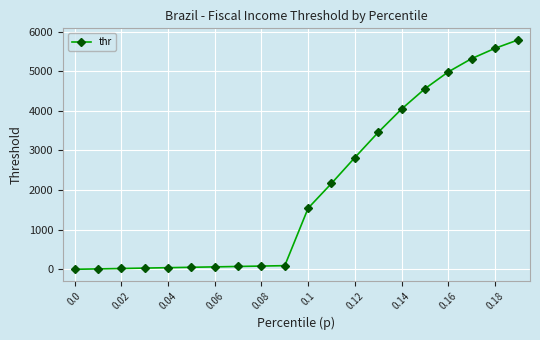

What is the value of the 13th point from the left?

2820.4